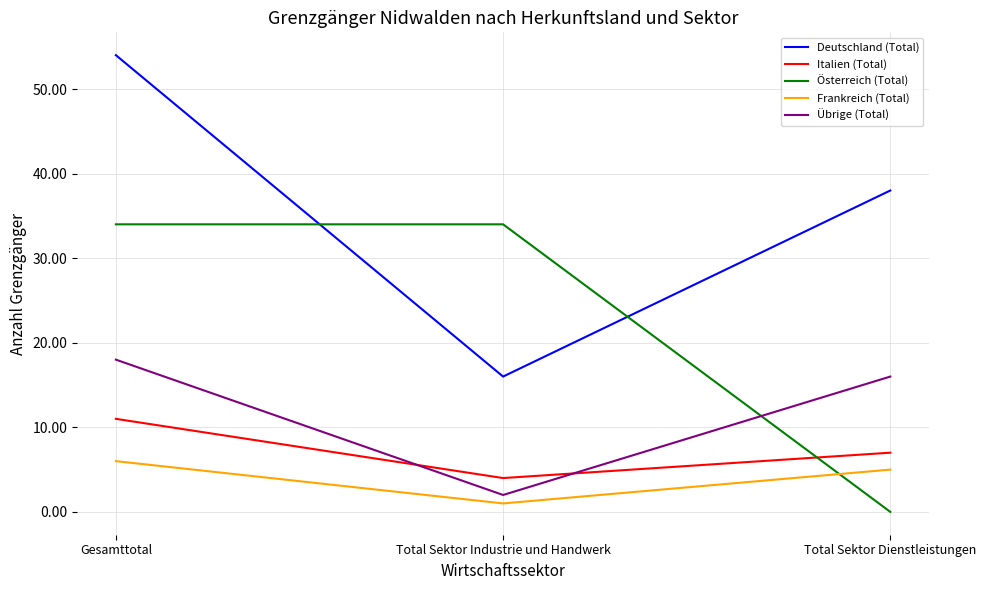

Rank the series by their maximum value, from highest to lowest.

Deutschland (Total), Österreich (Total), Übrige (Total), Italien (Total), Frankreich (Total)